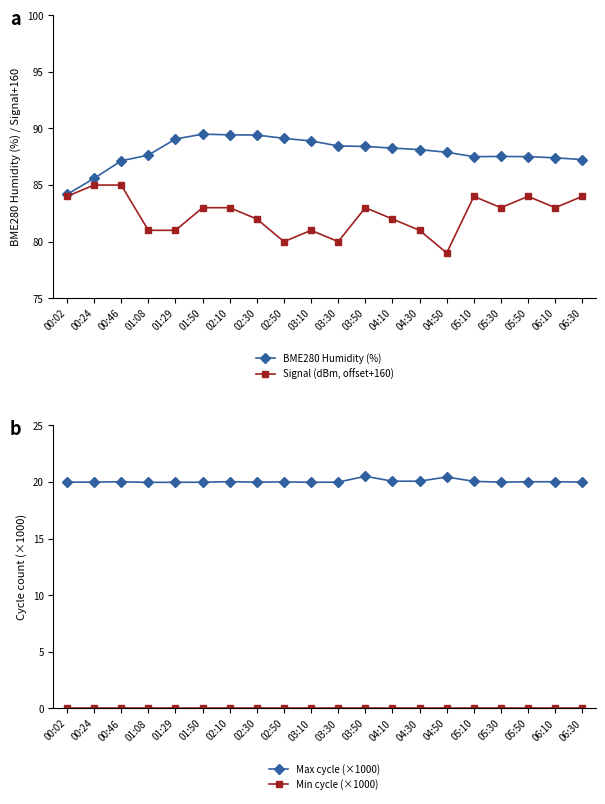

At which category is the sum across all series the highest?

01:50